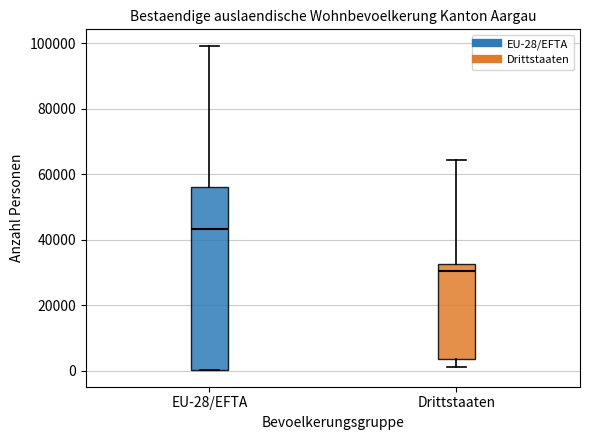

Reading left to right, transcribe this box plot: for each box, give where its median line is, the range the box spans, and where its two whiskers end, as read against the y-axis. The values are not printed on the chart, so give them approximately, as read against the axis.

EU-28/EFTA: median 44000, box 0 to 56000, whiskers 0 to 100000
Drittstaaten: median 30000, box 4000 to 32000, whiskers 2000 to 64000